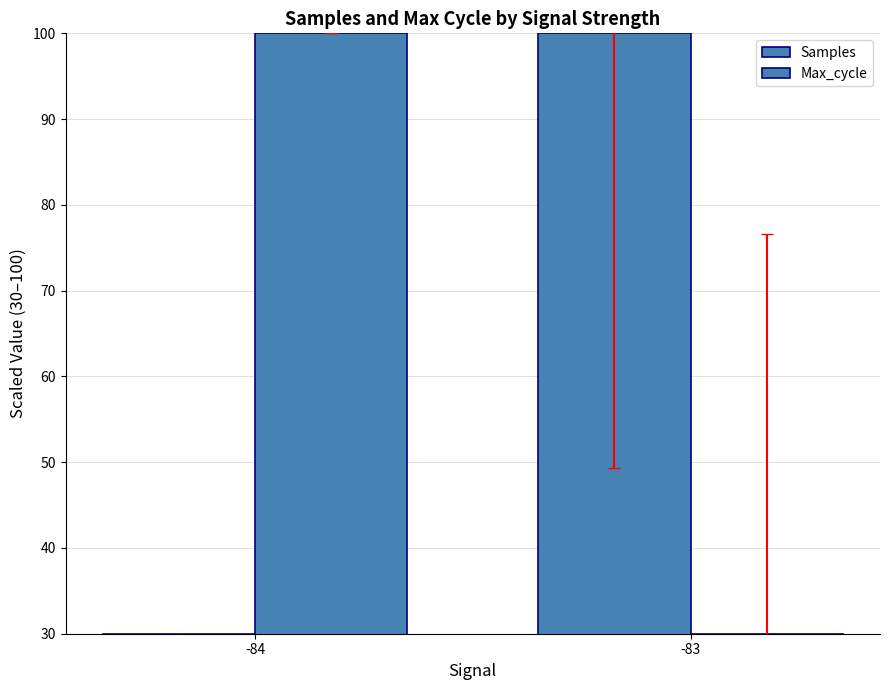

Count the number of categories in the chart.

2